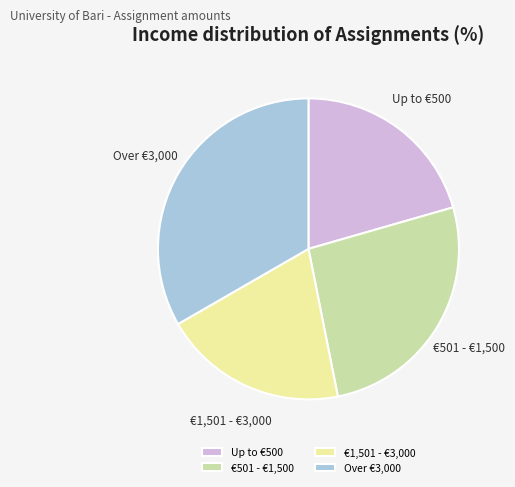

Is there a majority slice in this chart?

No